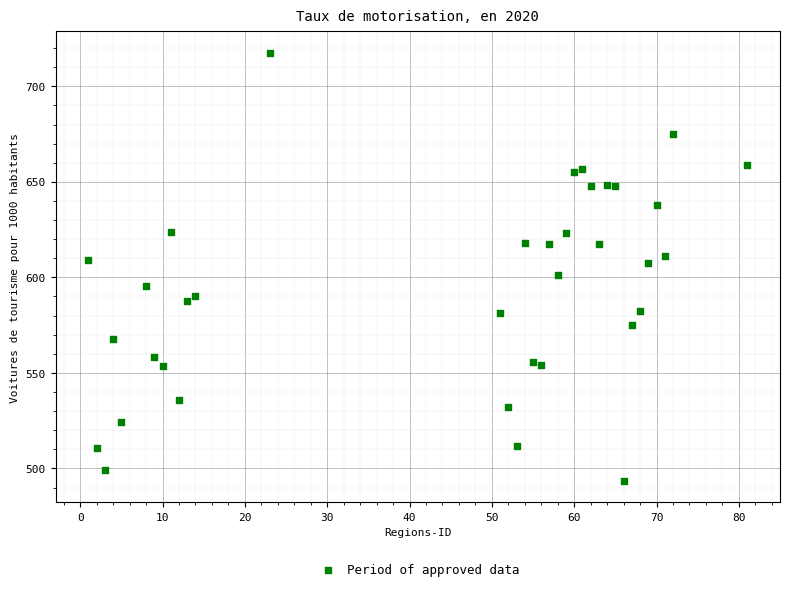

What is the range of X values (max minus min)?

80.0